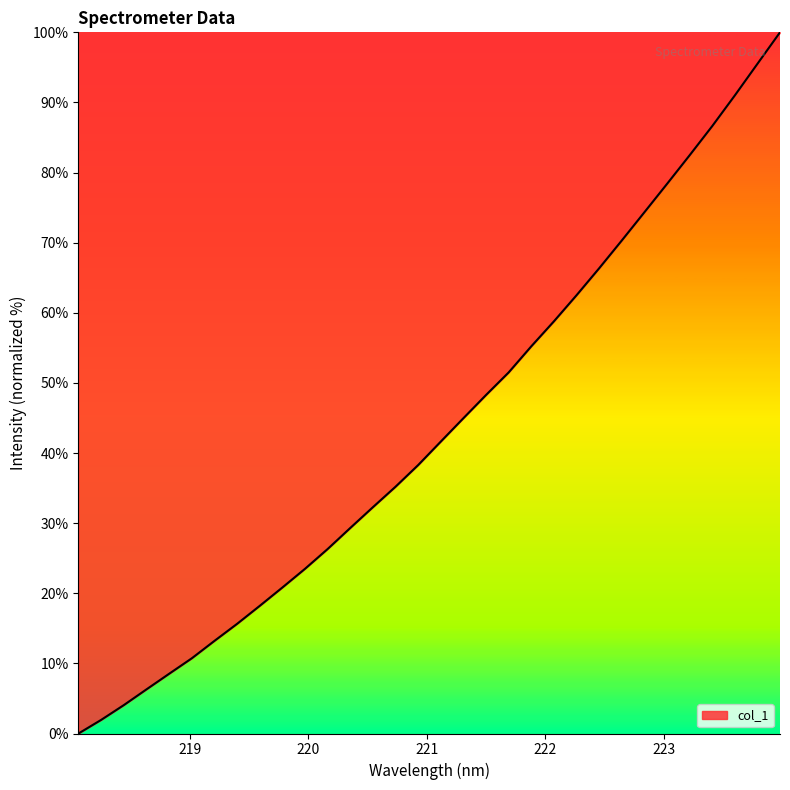

What is the difference between the maximum and minimum values?

100.0